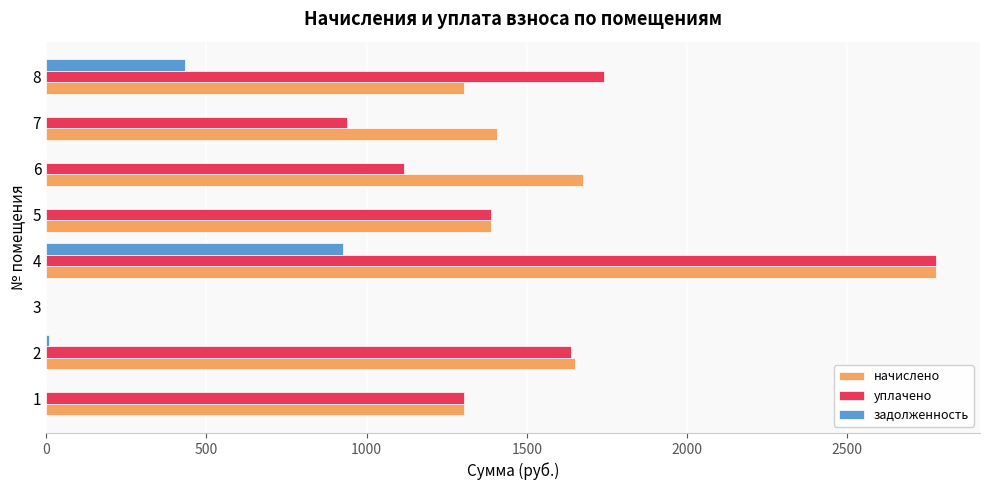

At which category is the sum across all series the highest?

4